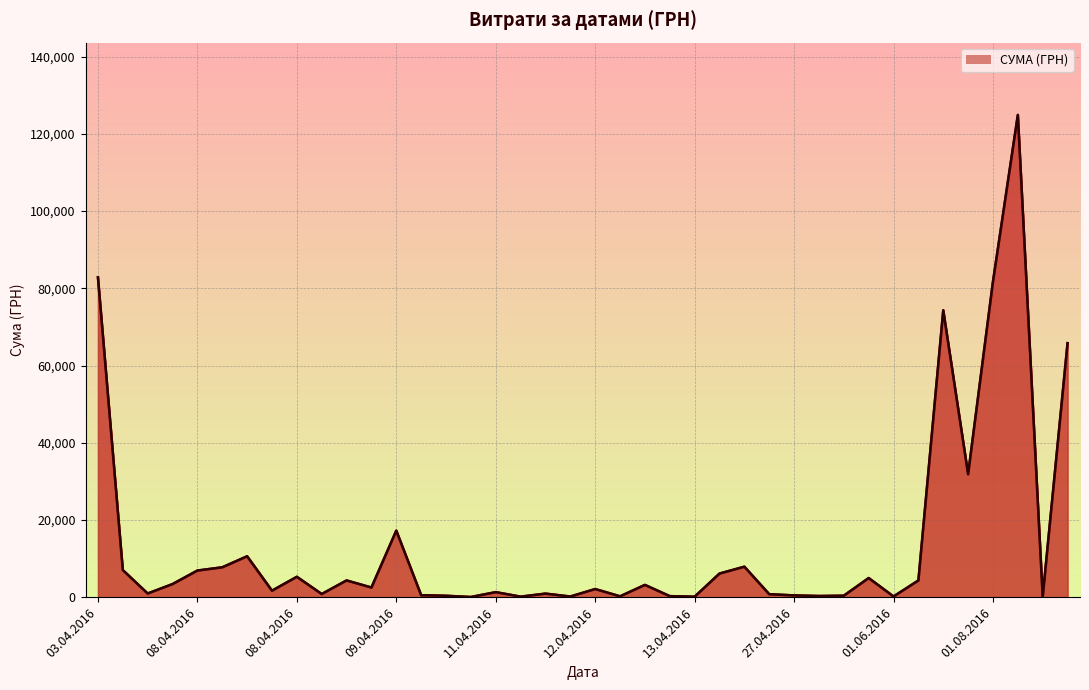

The value at 11.04.2016 is 80.1. True or false?

False